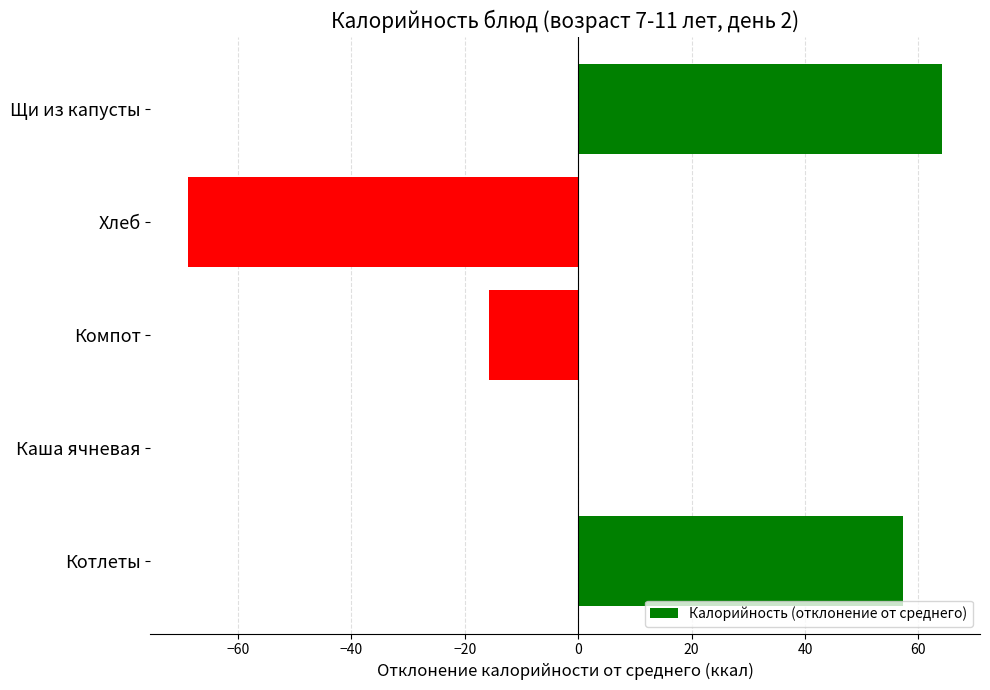

How many data points does each series have?

5